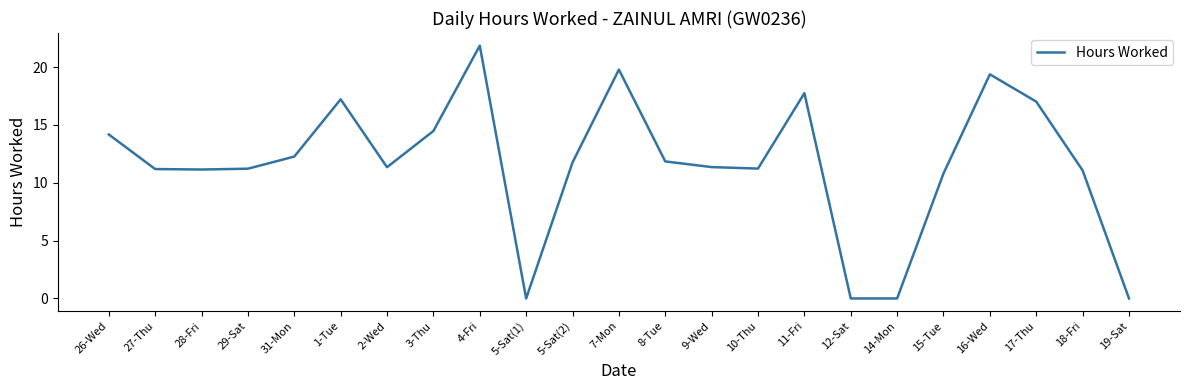

What is the change in value from 29-Sat to 5-Sat(1)?

-11.2